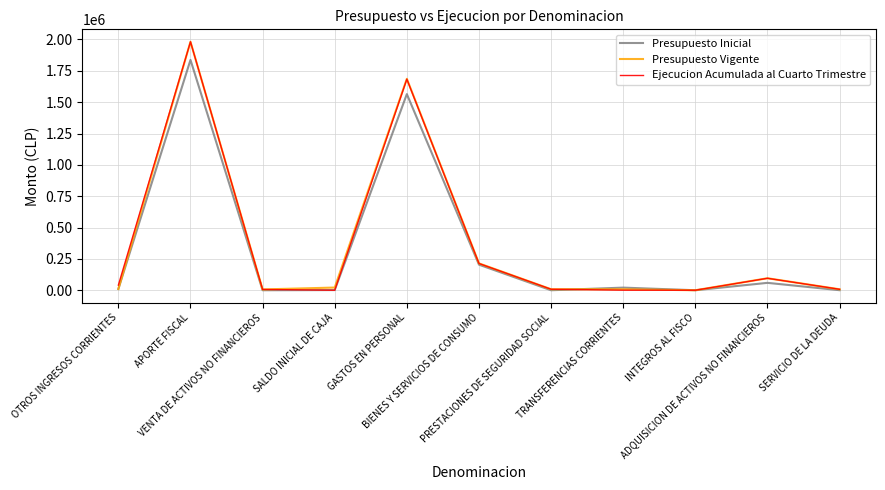

What is the difference between the second highest and minimum values in the Presupuesto Inicial series?

1564201